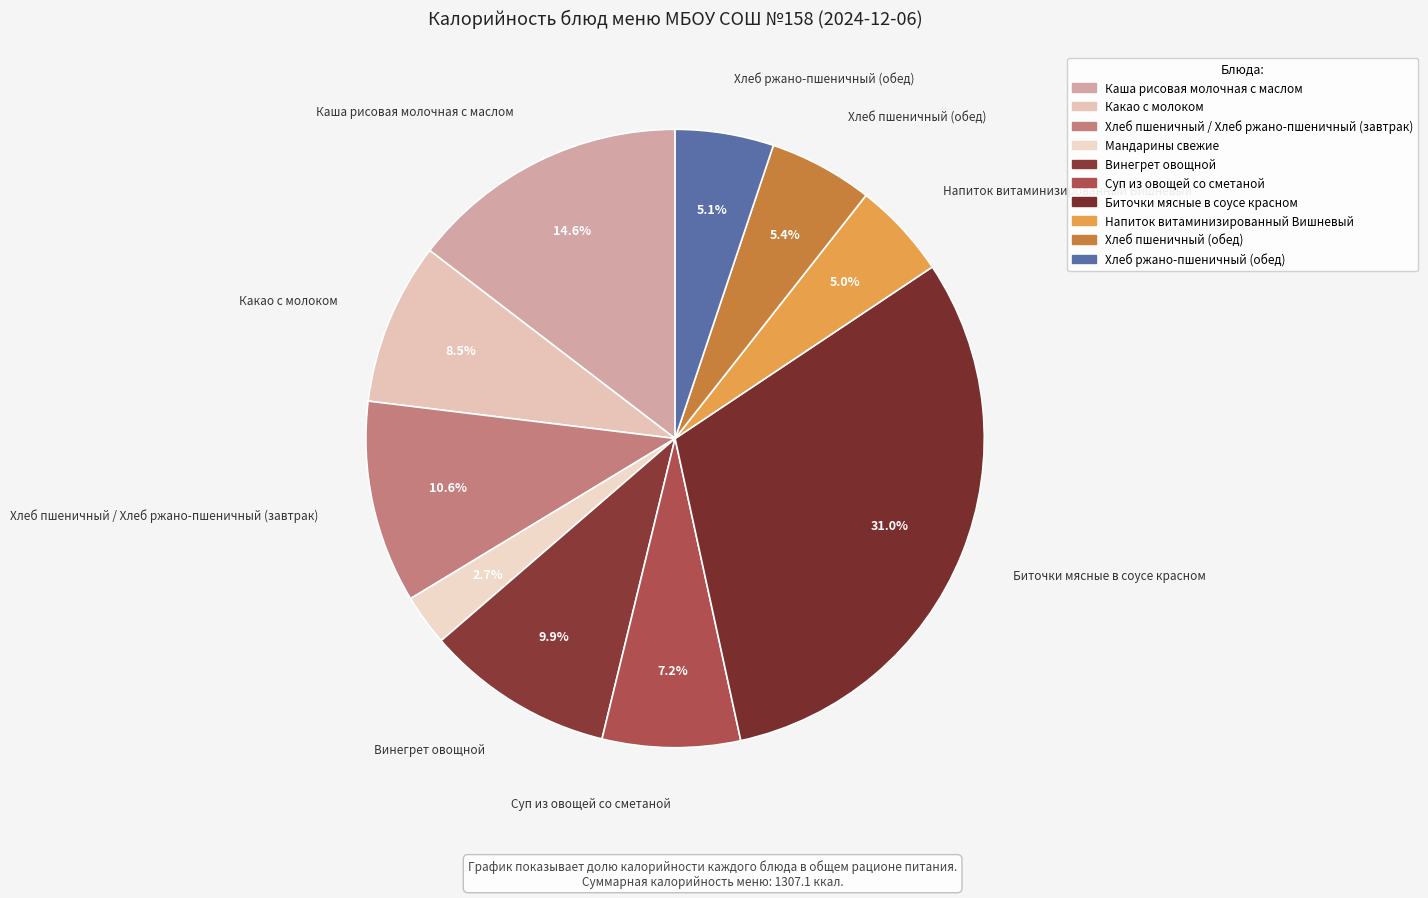

To the nearest percent, what portion does Хлеб пшеничный / Хлеб ржано-пшеничный (завтрак) represent?

11%